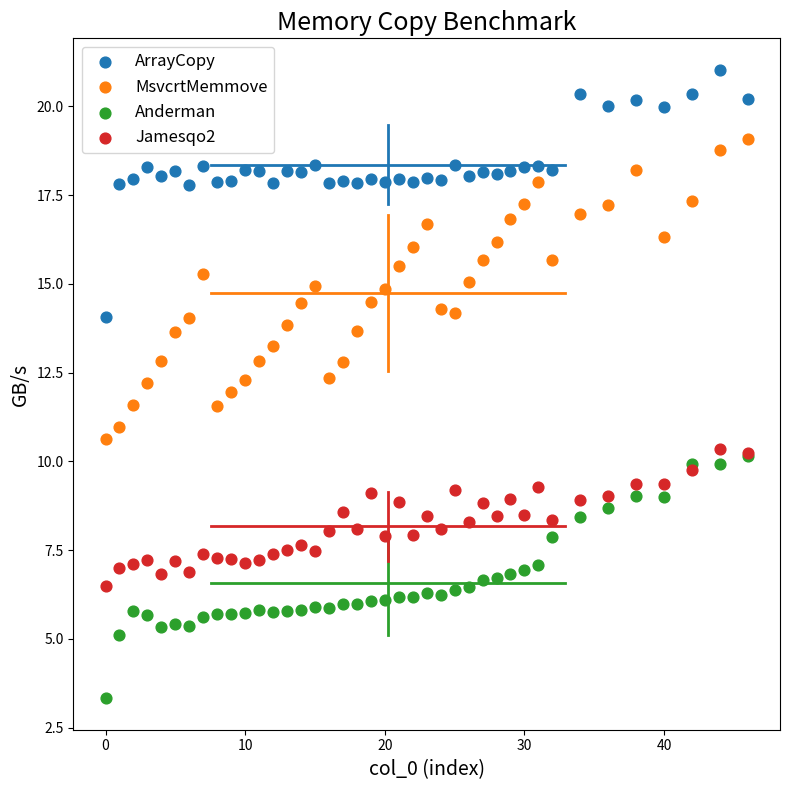

Which series contains the lowest Y value?

Anderman